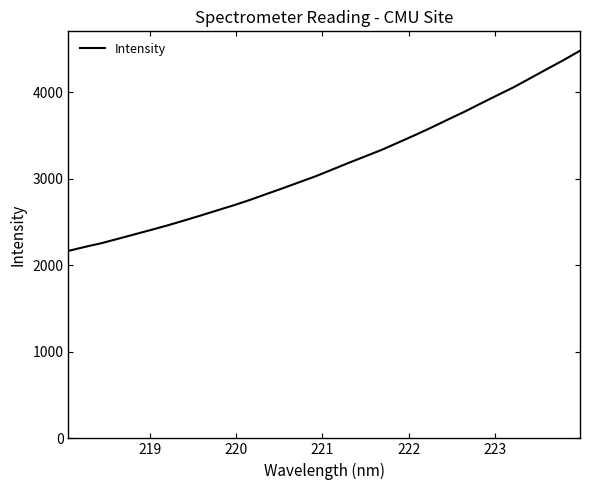

What is the minimum value shown in the chart?

2167.8